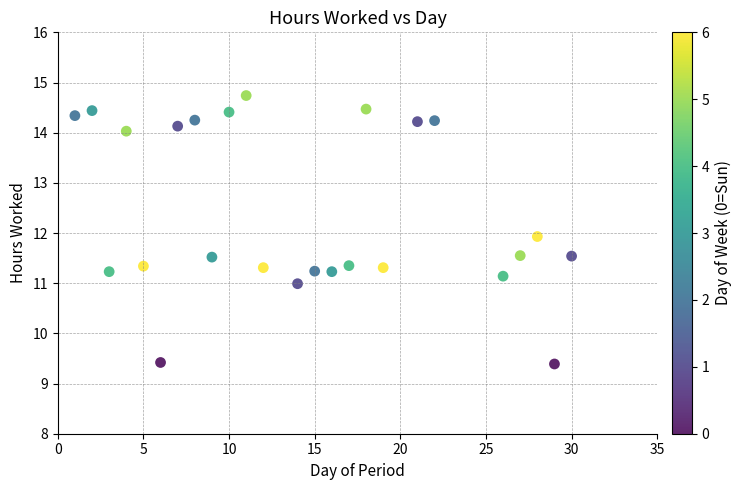

What is the range of X values (max minus min)?

29.0